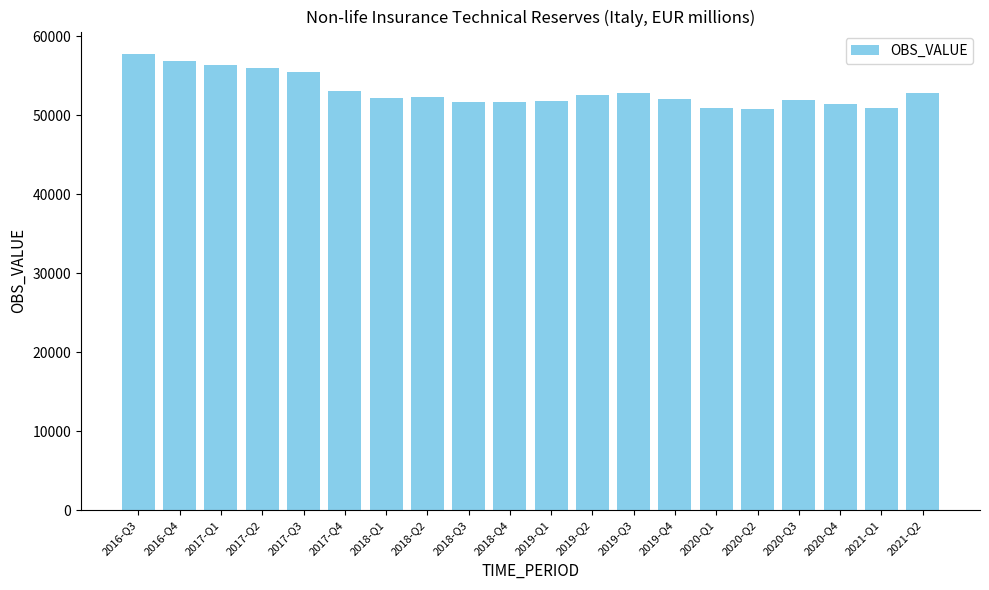

Which label corresponds to the largest value in the chart?

2016-Q3